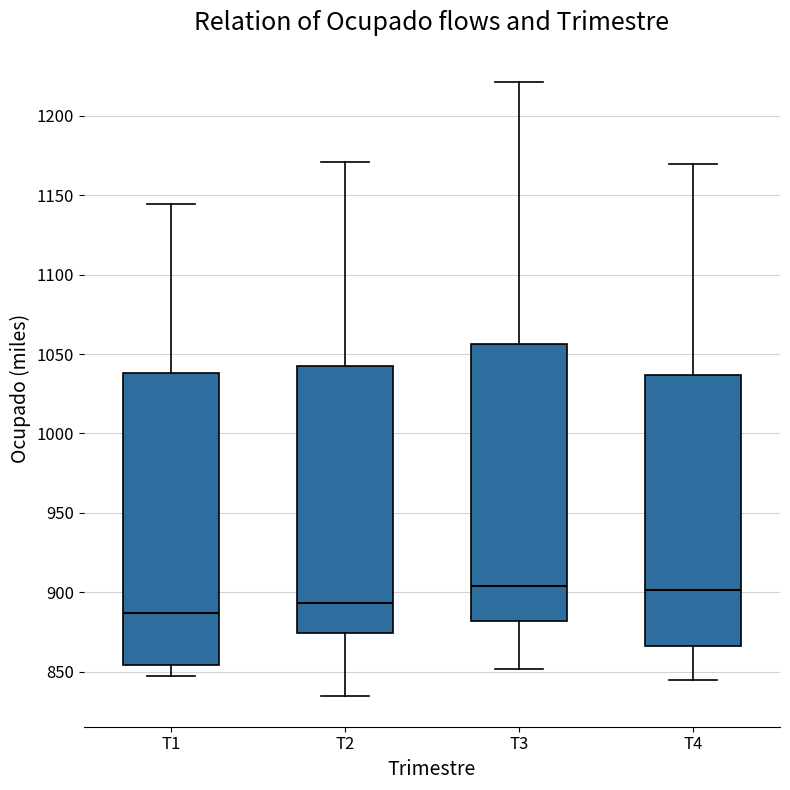

Which box has the lowest median line?

T1